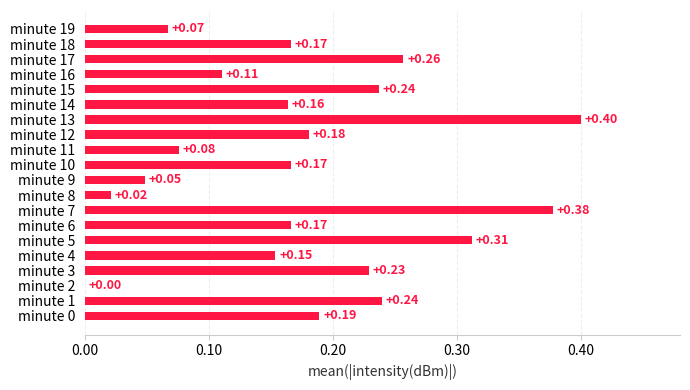

Which has a higher value, minute 14 or minute 16?

minute 14